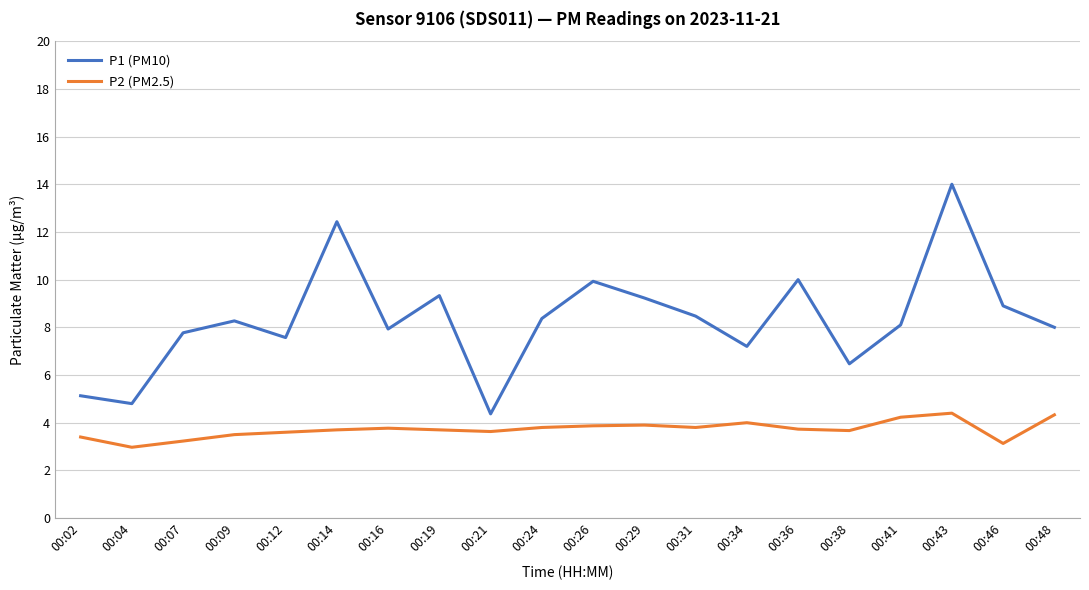

At which label does P1 (PM10) reach its minimum?

00:21